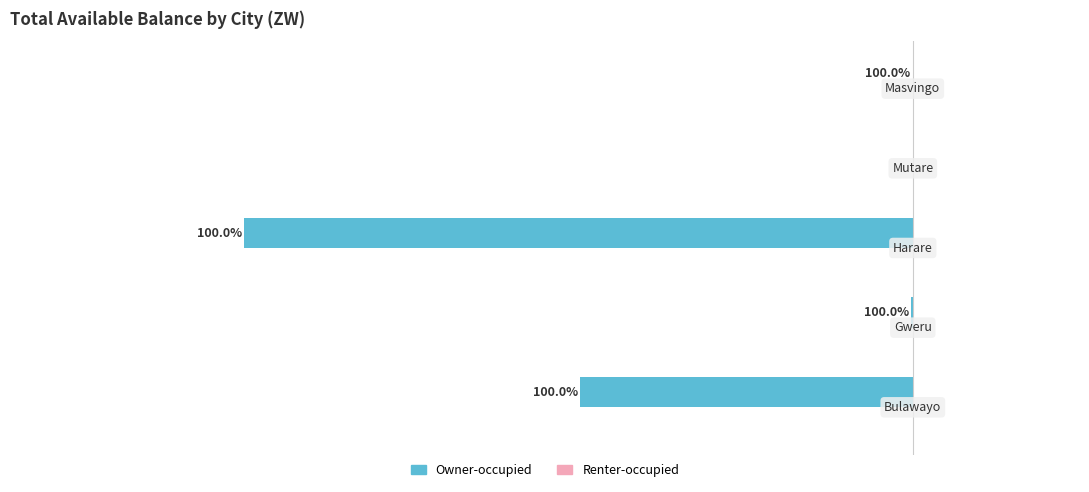

Are the bars horizontal?

Yes